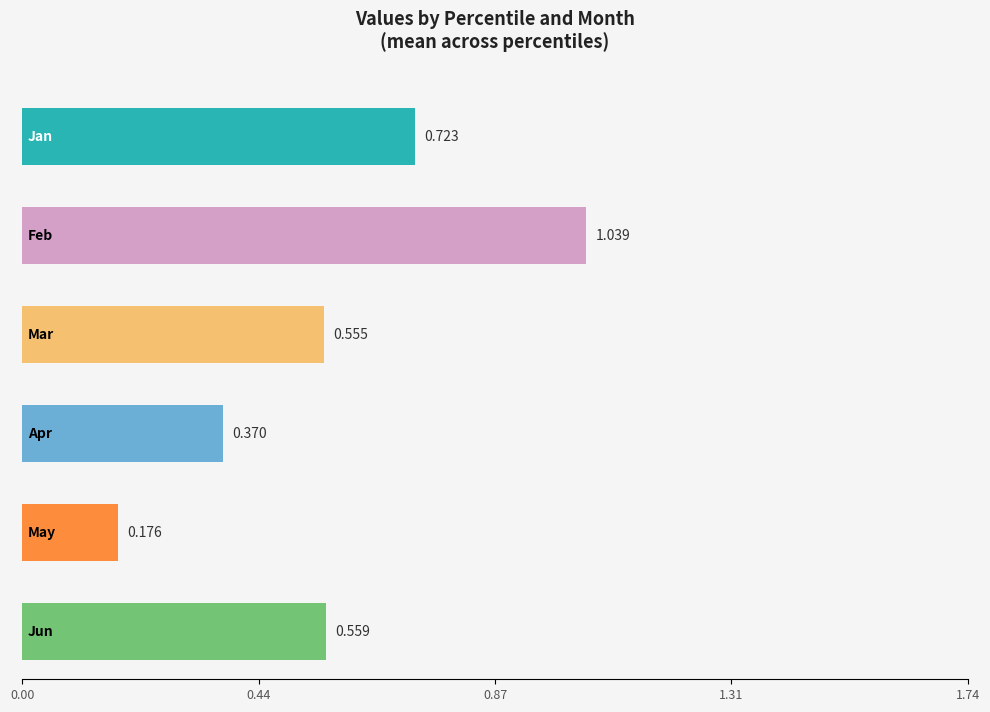

Which series has the largest total across all categories?

Feb